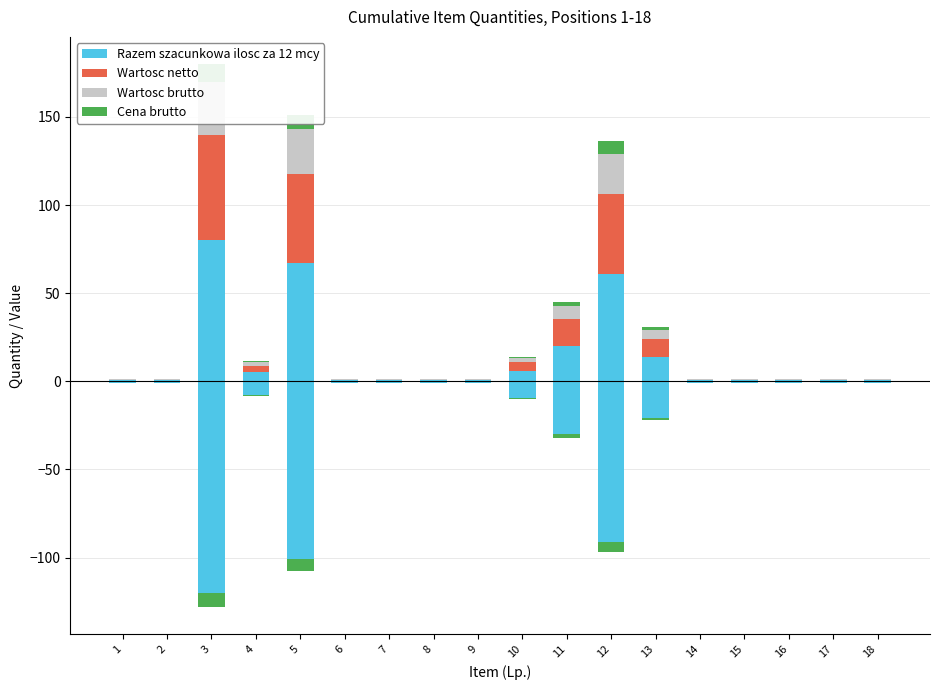

What is the difference between the highest and lowest values at 5?

58.9